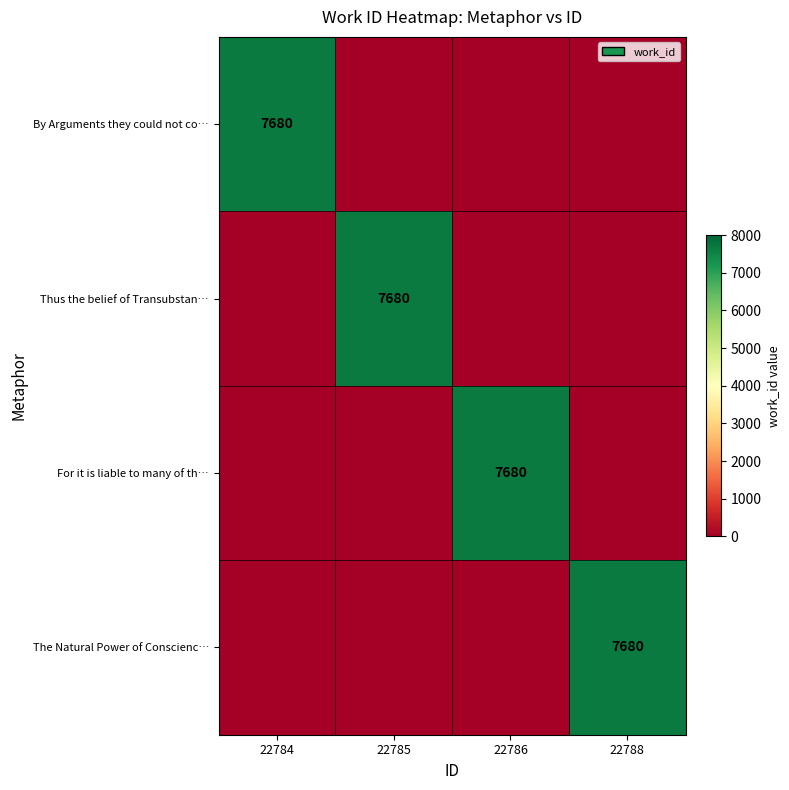

The Thus the belief of Transubstan… series shows 7680 at 22785. True or false?

True